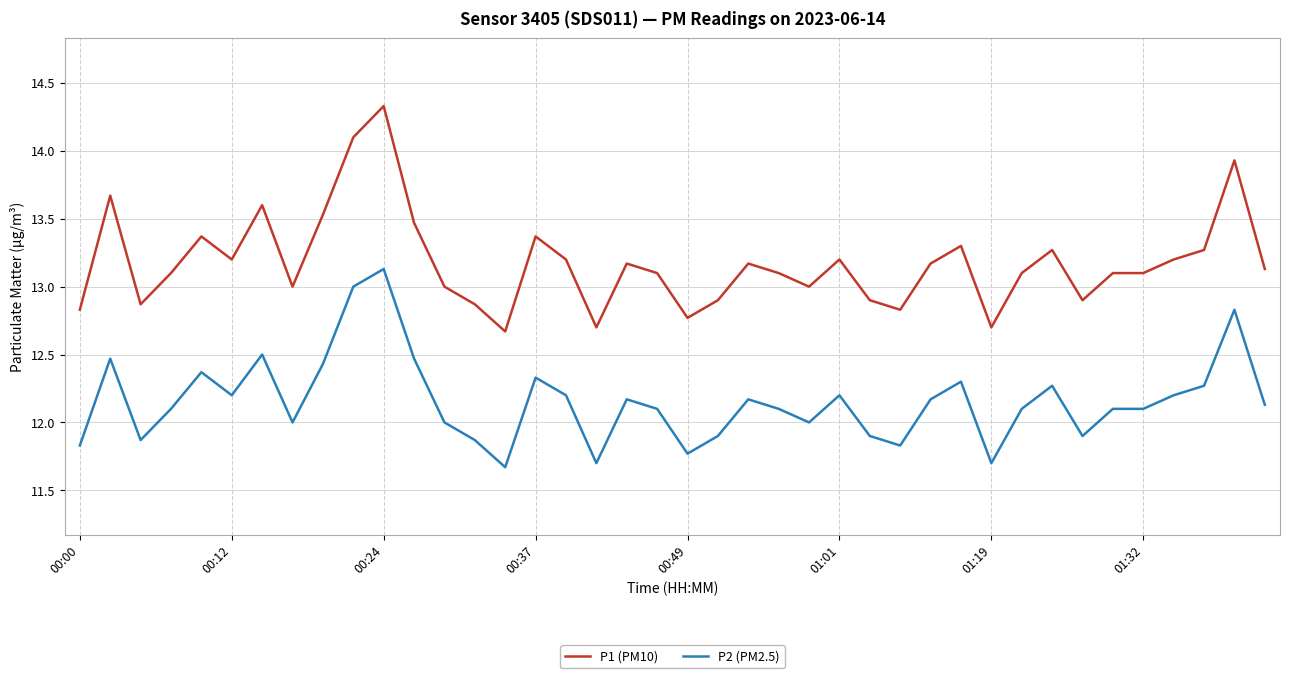

Which series has the largest range (max minus min)?

P1 (PM10)